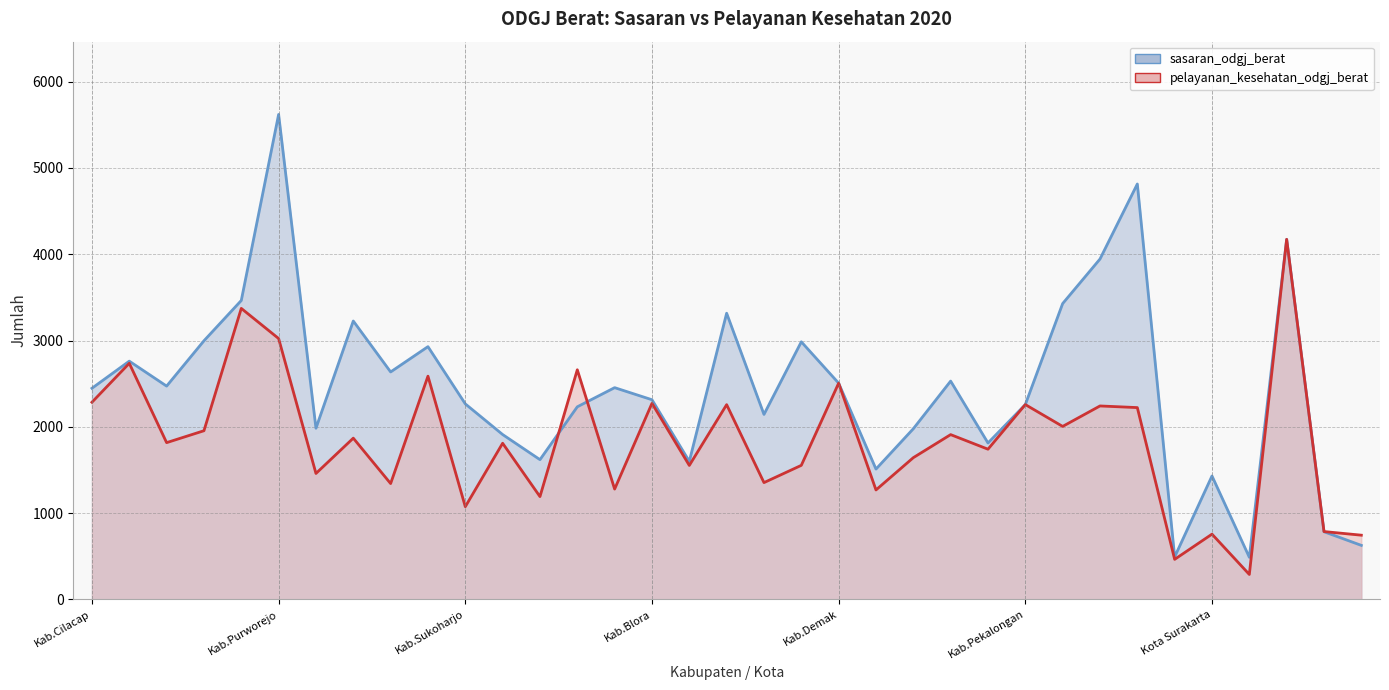

What is the difference between the maximum and second lowest values in the pelayanan_kesehatan_odgj_berat series?

3707